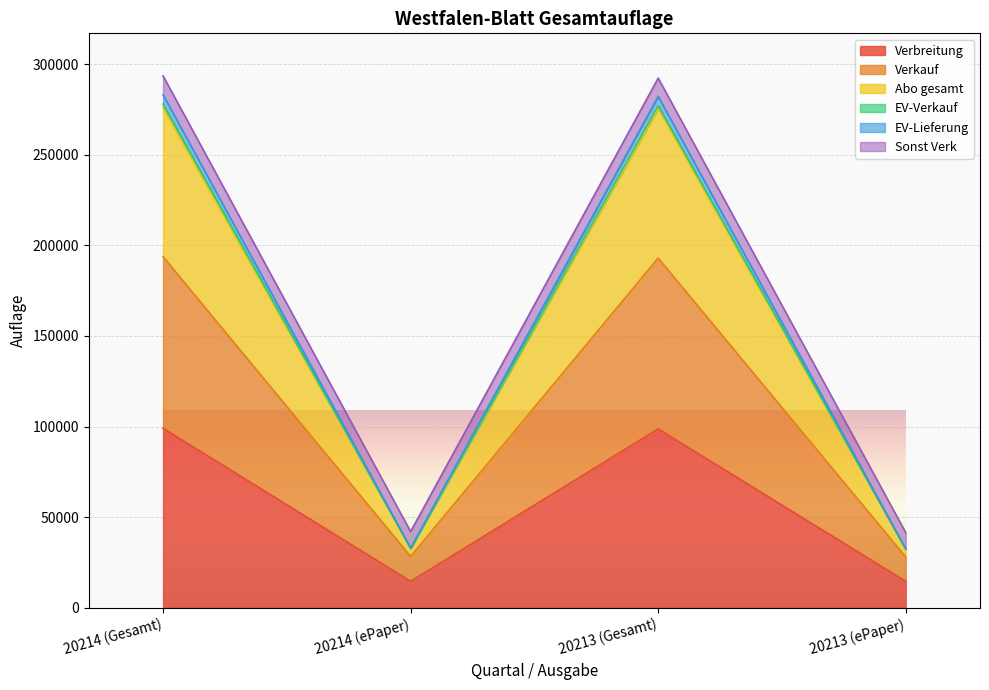

What is the minimum value shown in the chart?

14488